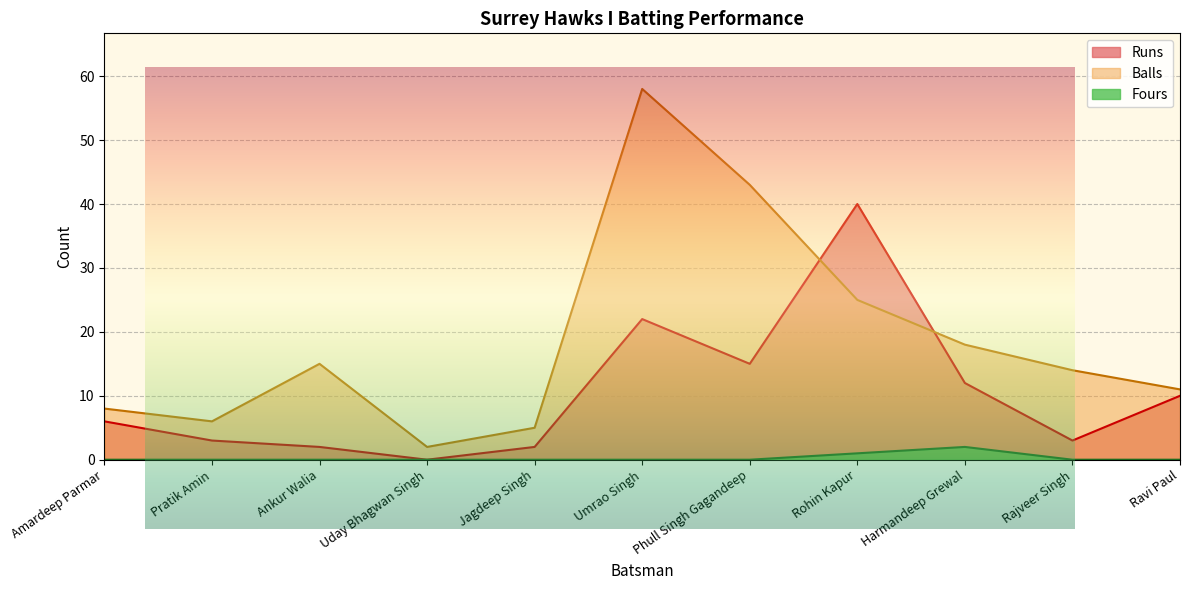

How many data points in Balls are less than 14?

5